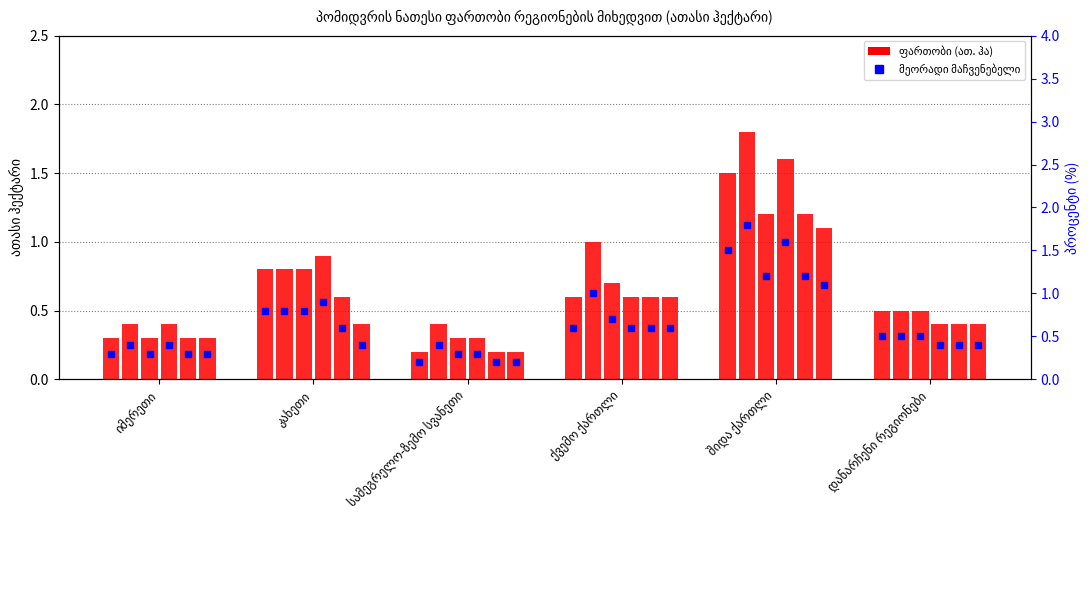

What is the value of the 2023 bar at the 5th from the left?

1.2